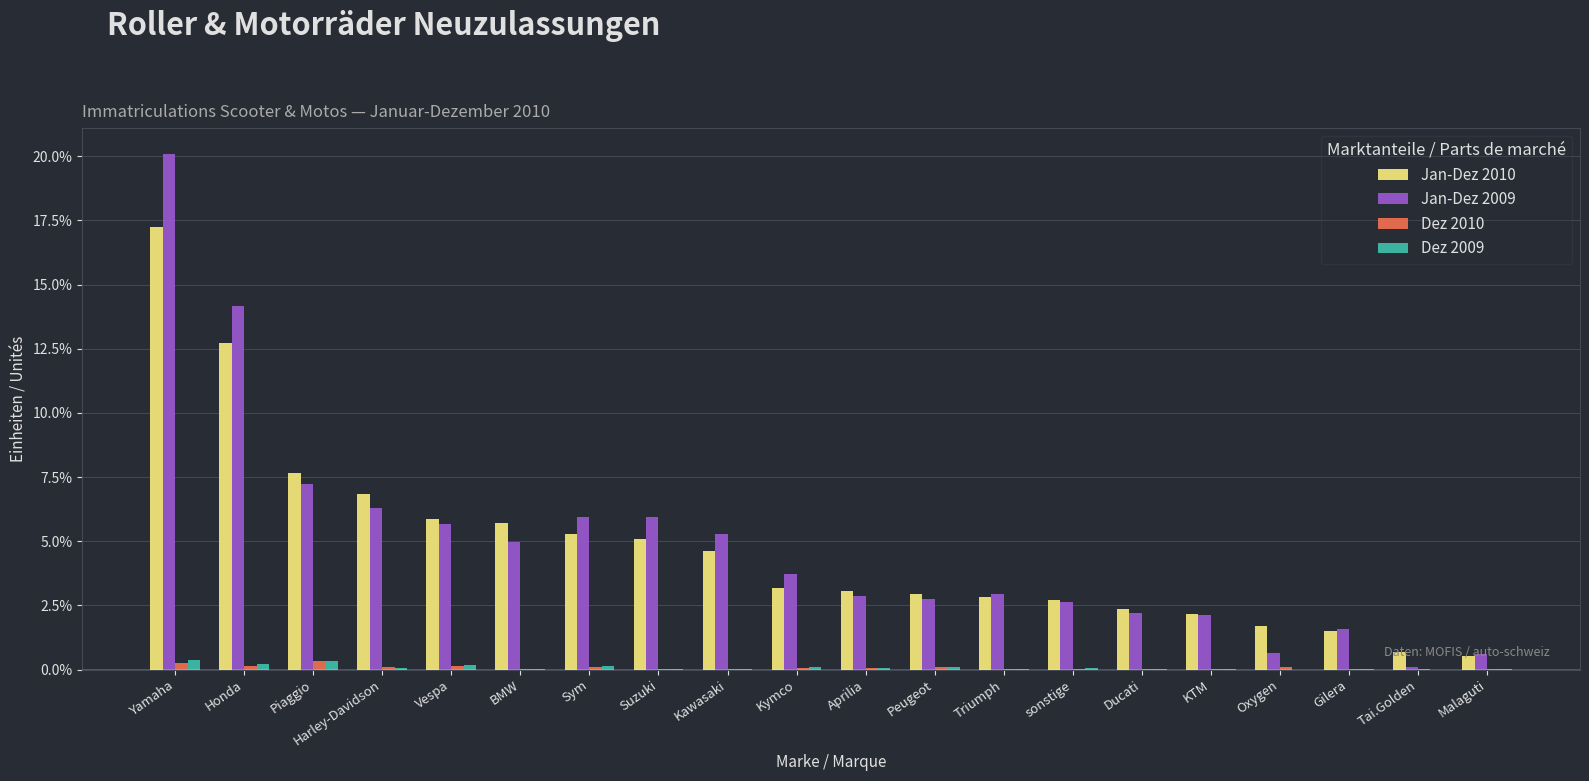

At which category is the sum across all series the highest?

Yamaha